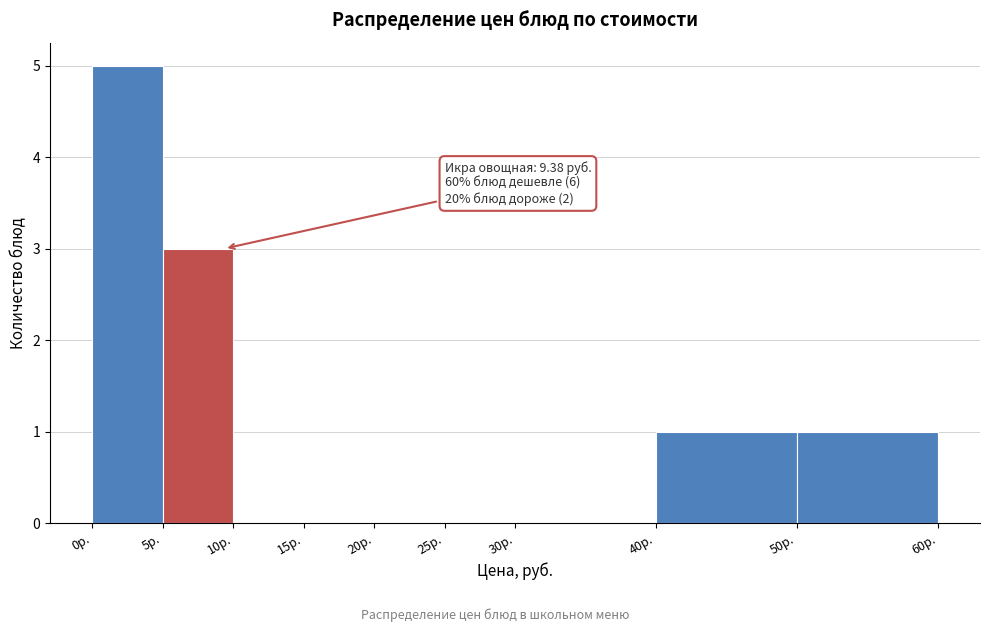

Over which range of the x-axis is the bar tallest?

0 to 5